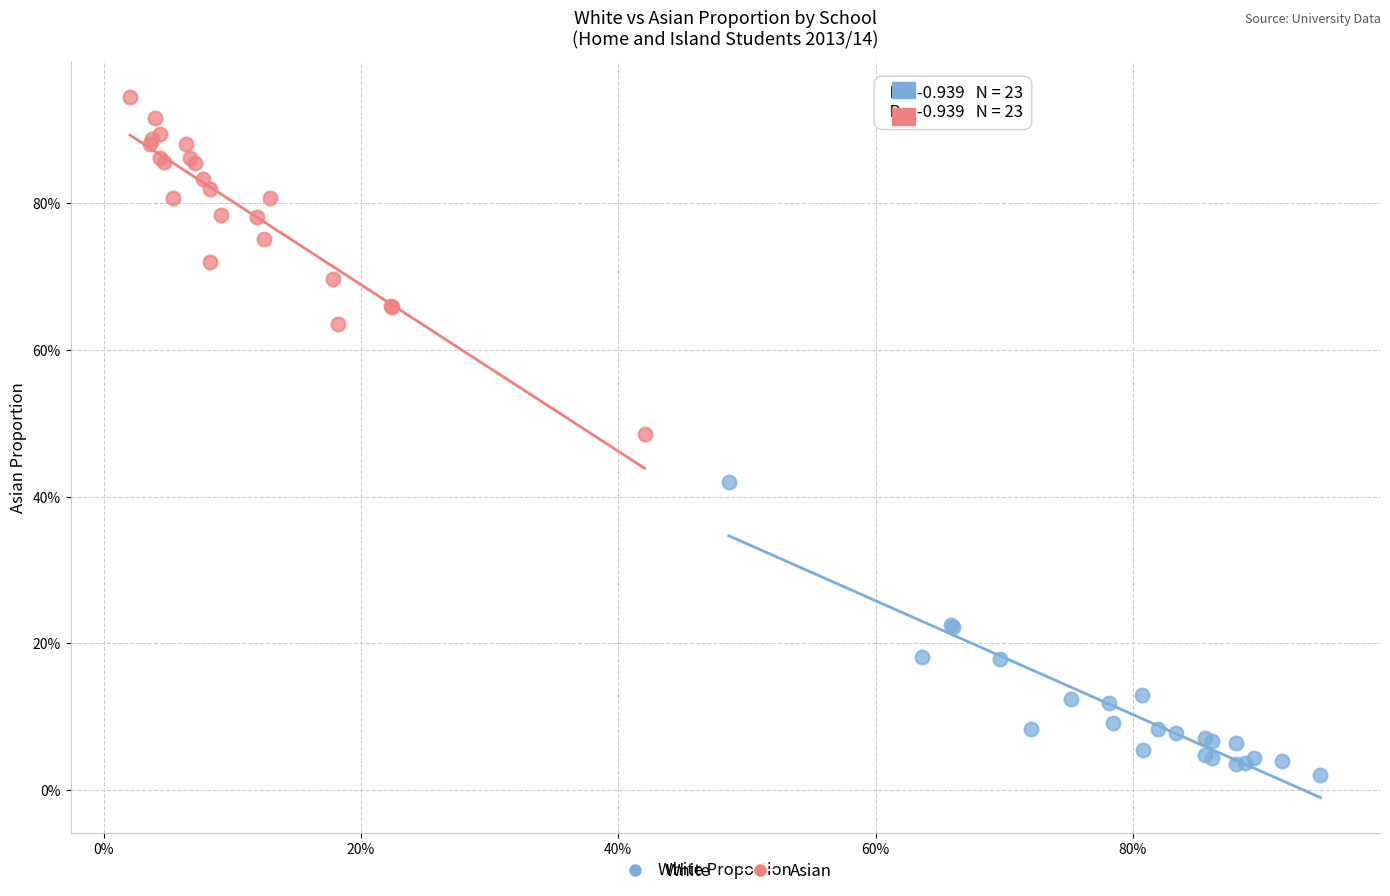

Which series contains the lowest Y value?

White